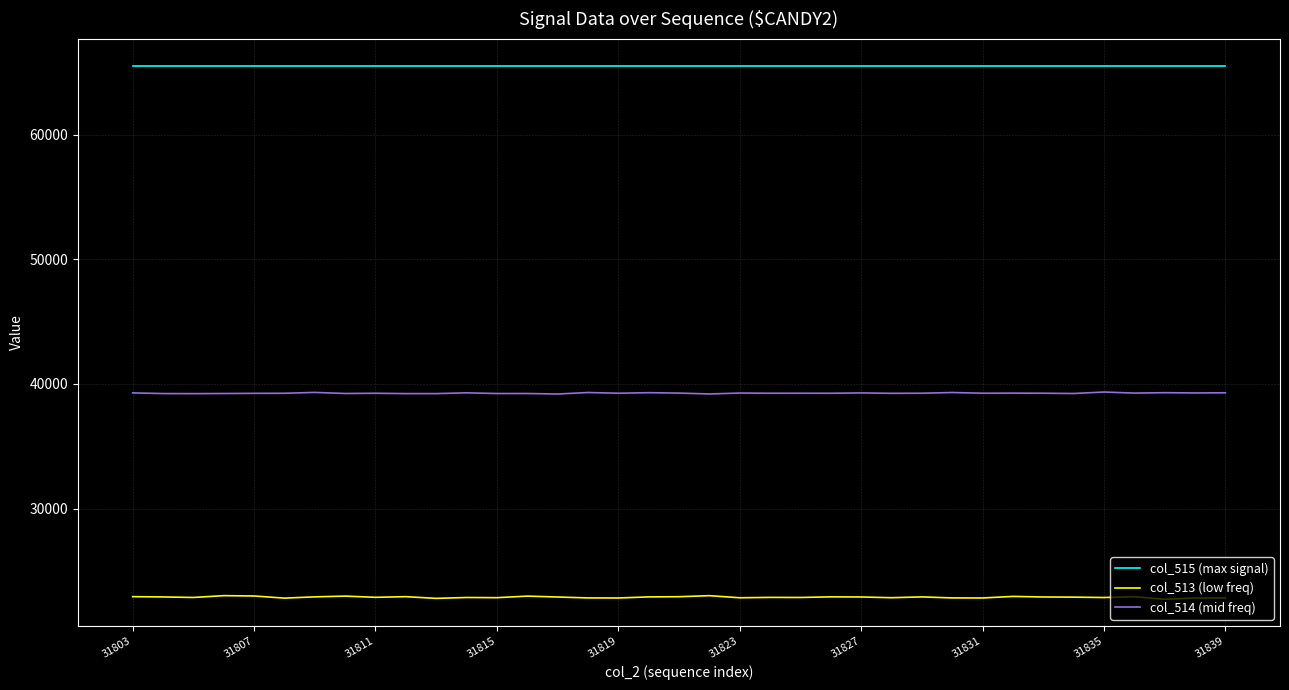

What is the average value of the col_514 (mid freq) series?

39258